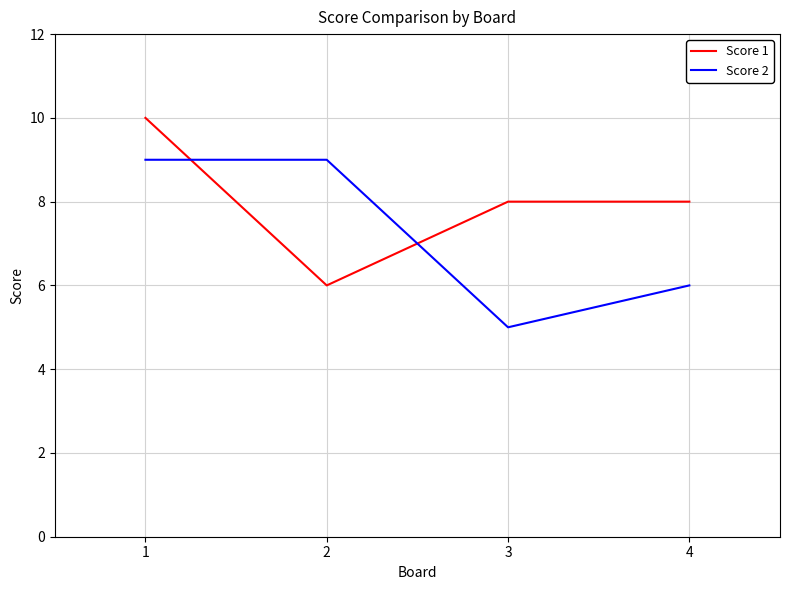

Is this an area chart (filled region under the line)?

No